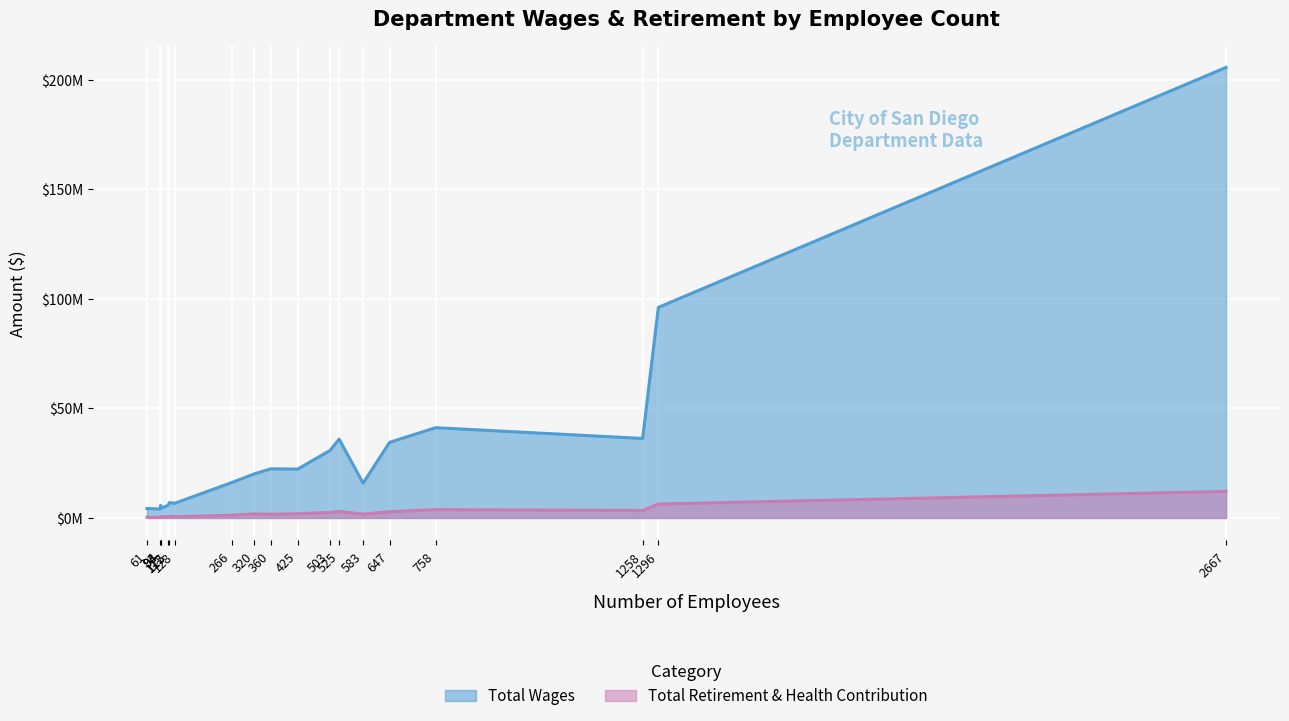

List the series in order of their peak value, highest first.

Total Wages, Total Retirement & Health Contribution